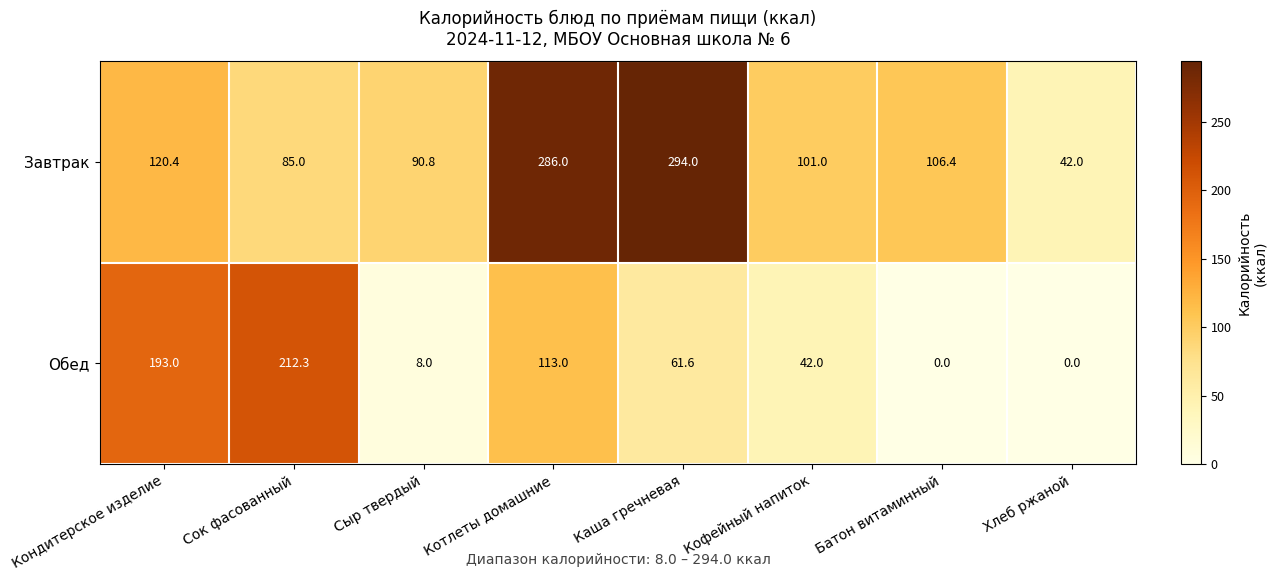

The value of Завтрак at Хлеб ржаной is 42.0. True or false?

True